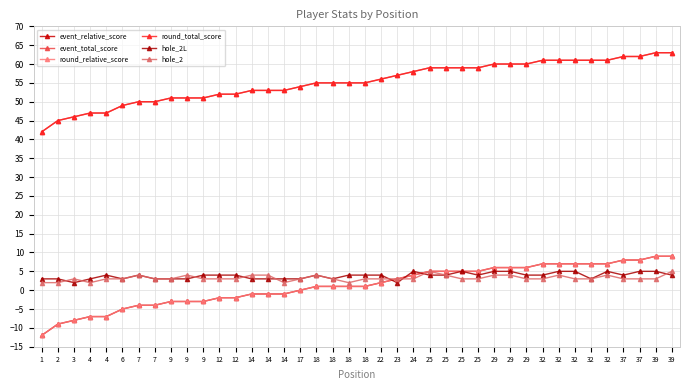

Reading left to right, extract all data points from this chart.

event_relative_score: -12	-9	-8	-7	-7	-5	-4	-4	-3	-3	-3	-2	-2	-1	-1	-1	0	1	1	1	1	2	3	4	5	5	5	5	6	6	6	7	7	7	7	7	8	8	9	9
event_total_score: 42	45	46	47	47	49	50	50	51	51	51	52	52	53	53	53	54	55	55	55	55	56	57	58	59	59	59	59	60	60	60	61	61	61	61	61	62	62	63	63
round_relative_score: -12	-9	-8	-7	-7	-5	-4	-4	-3	-3	-3	-2	-2	-1	-1	-1	0	1	1	1	1	2	3	4	5	5	5	5	6	6	6	7	7	7	7	7	8	8	9	9
round_total_score: 42	45	46	47	47	49	50	50	51	51	51	52	52	53	53	53	54	55	55	55	55	56	57	58	59	59	59	59	60	60	60	61	61	61	61	61	62	62	63	63
hole_2L: 3	3	2	3	4	3	4	3	3	3	4	4	4	3	3	3	3	4	3	4	4	4	2	5	4	4	5	4	5	5	4	4	5	5	3	5	4	5	5	4
hole_2: 2	2	3	2	3	3	4	3	3	4	3	3	3	4	4	2	3	4	3	2	3	3	3	3	5	4	3	3	4	4	3	3	4	3	3	4	3	3	3	5